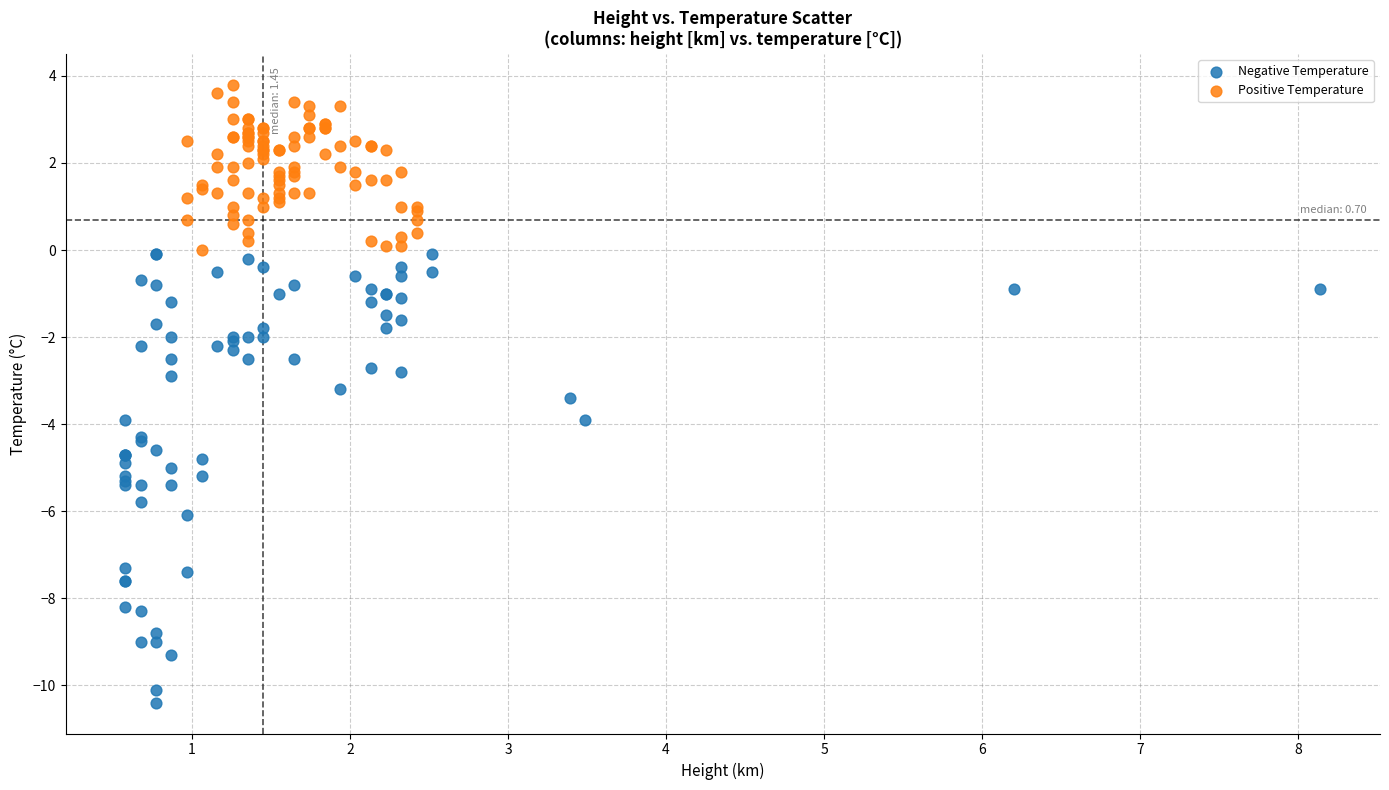

Which series reaches the minimum Y coordinate?

Negative Temperature